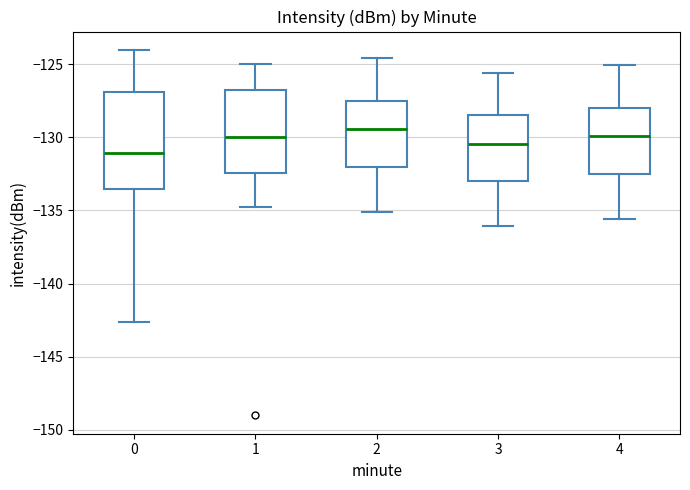

Reading left to right, transcribe this box plot: for each box, give where its median line is, the range the box spans, and where its two whiskers end, as read against the y-axis. The values are not printed on the chart, so give them approximately, as read against the axis.

0: median -131.0, box -133.5 to -127.0, whiskers -142.5 to -124.0
1: median -130.0, box -132.5 to -127.0, whiskers -134.5 to -125.0
2: median -129.5, box -132.0 to -127.5, whiskers -135.0 to -124.5
3: median -130.5, box -133.0 to -128.5, whiskers -136.0 to -125.5
4: median -130.0, box -132.5 to -128.0, whiskers -135.5 to -125.0